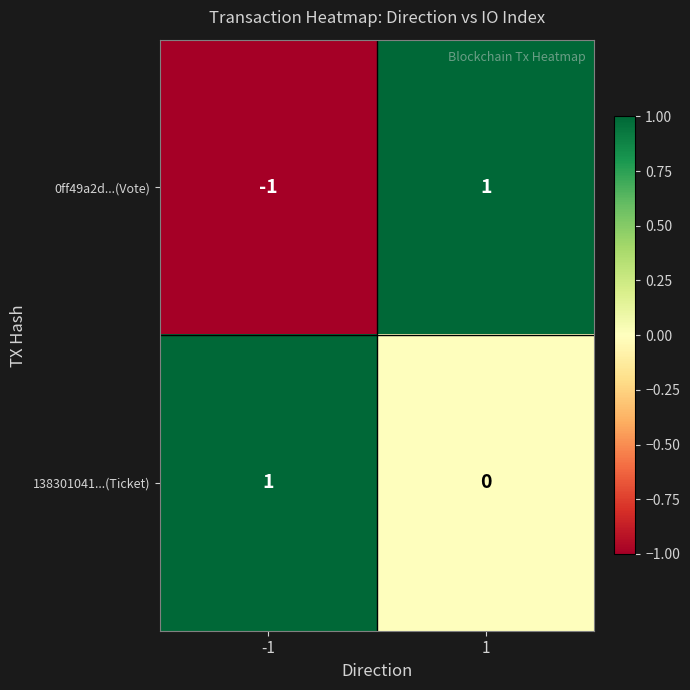

Which series has the largest total across all categories?

138301041...(Ticket)